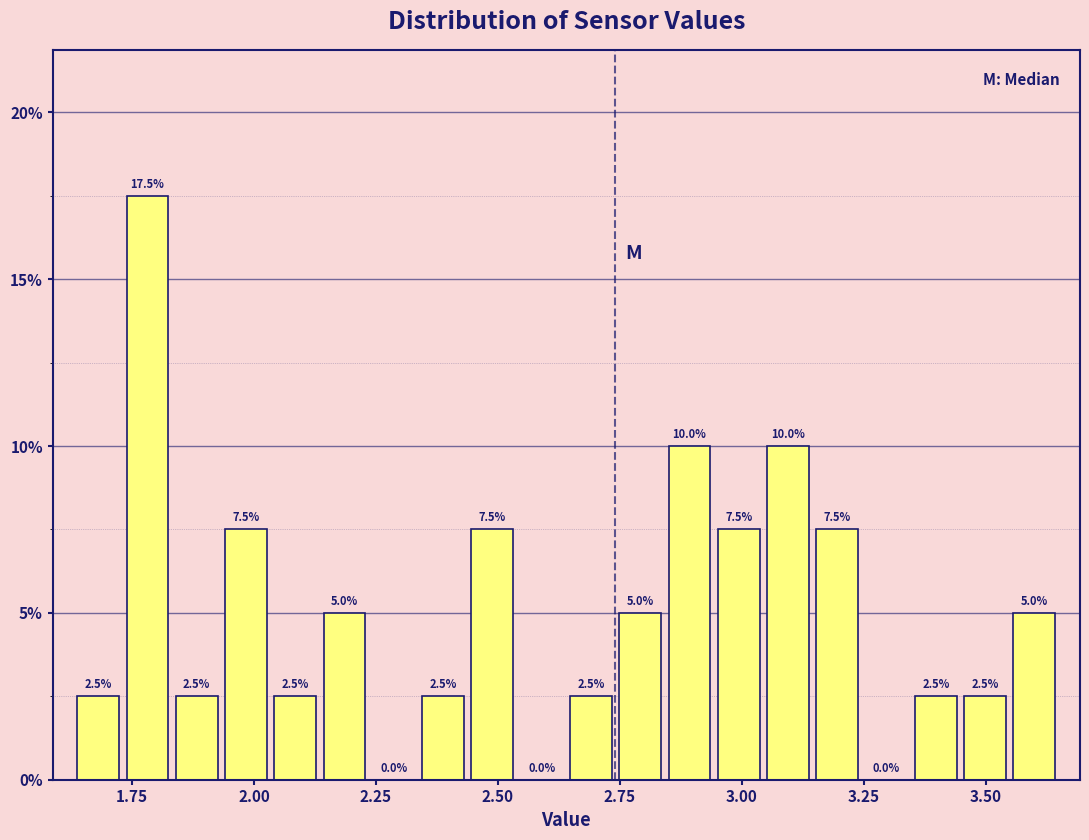

Around what value on the x-axis is the tallest bar? Give the approximate position of its centre, as read against the axis.

1.80